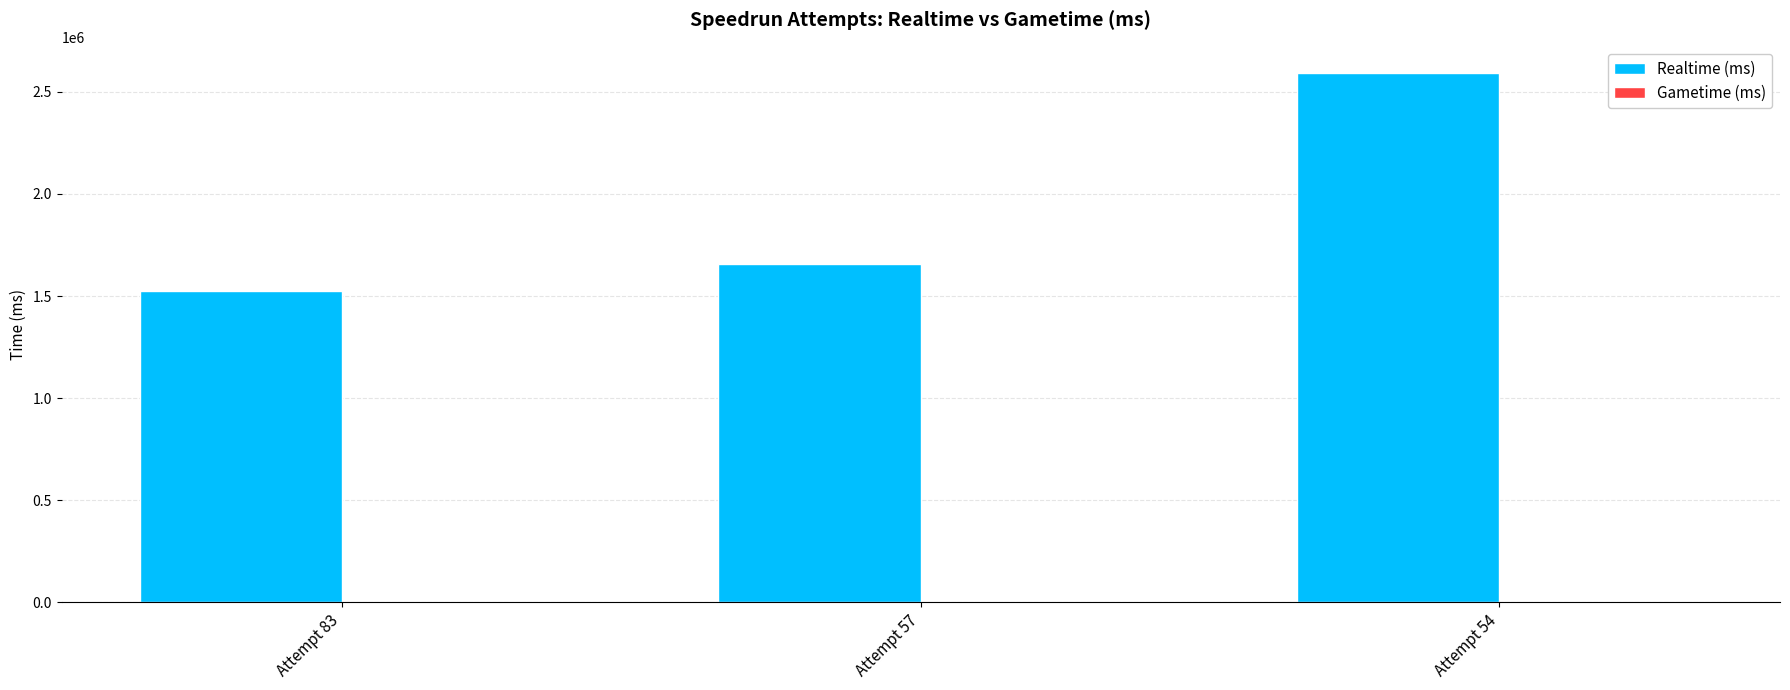

How many data points does each series have?

3